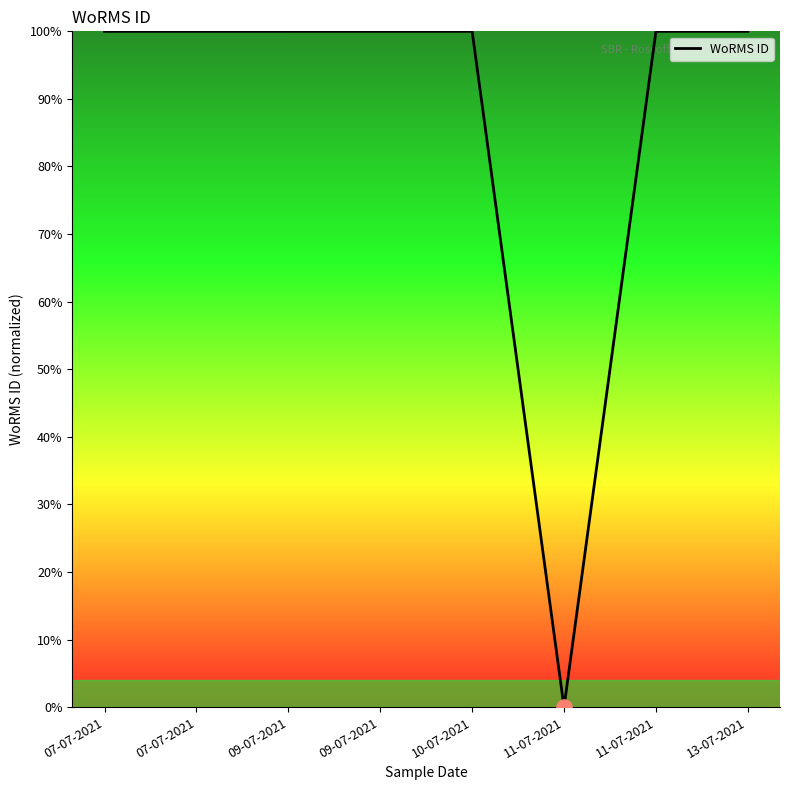

What is the change in value from 11-07-2021 to 13-07-2021?

+100.0